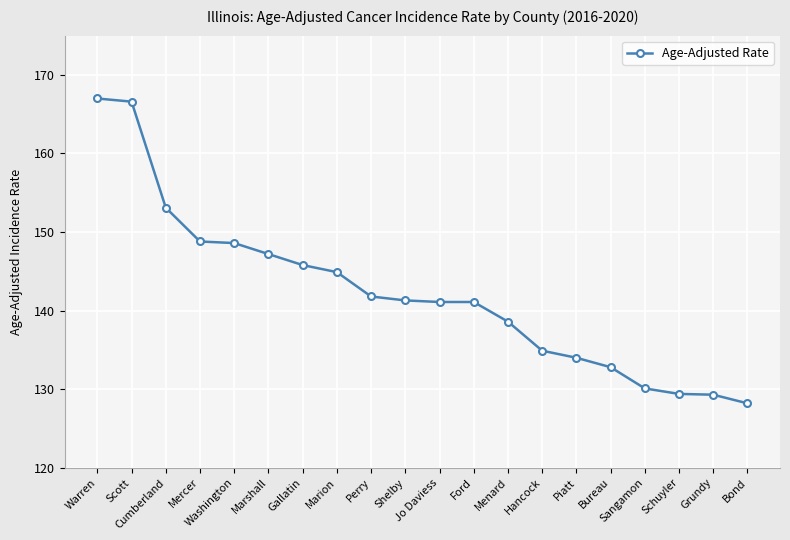

Which has a higher value, Marion or Warren?

Warren